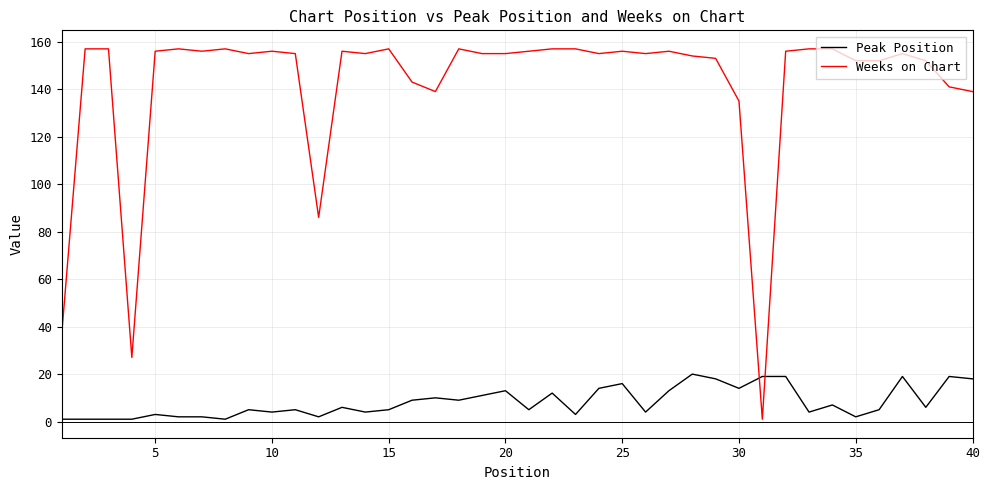

What is the difference between the second highest and second lowest values in the Peak Position series?

18